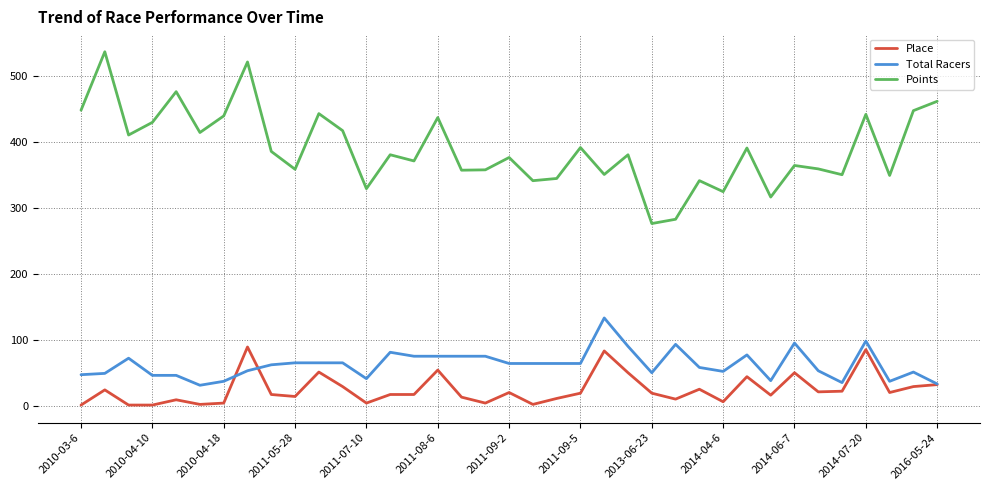

Rank the series by their maximum value, from lowest to highest.

Place, Total Racers, Points